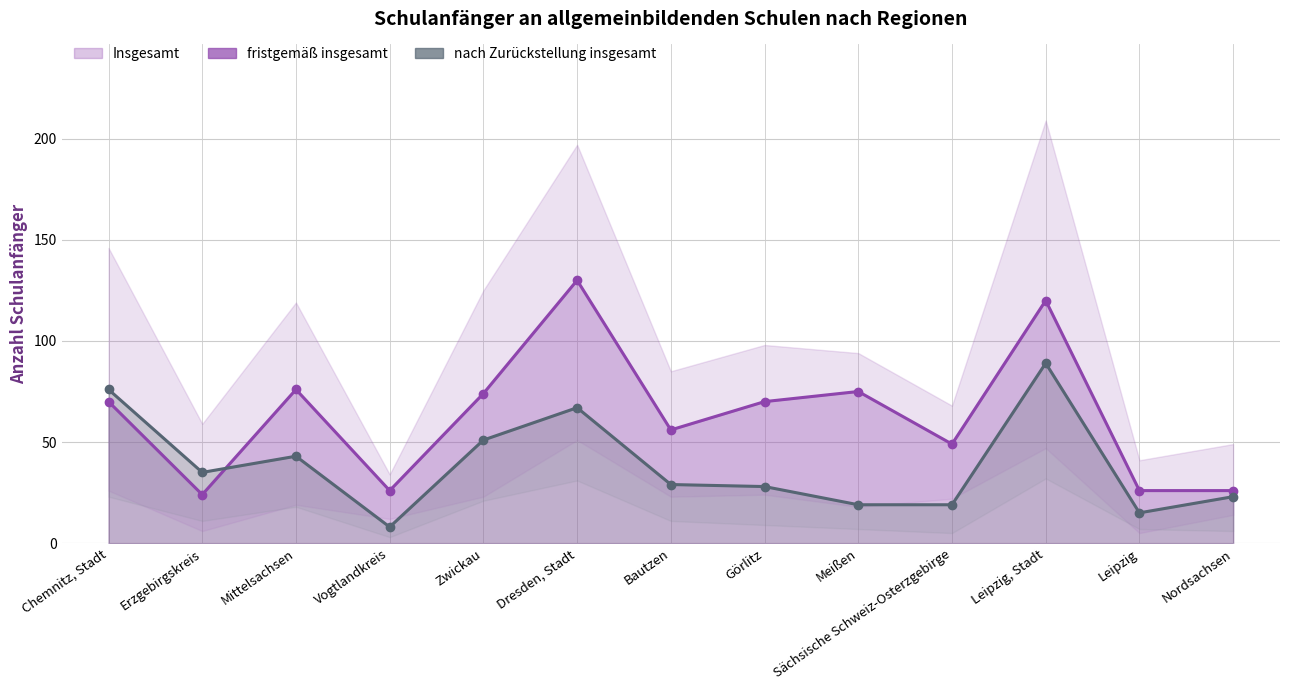

Where is the first local maximum for fristgemäß insgesamt?

Mittelsachsen